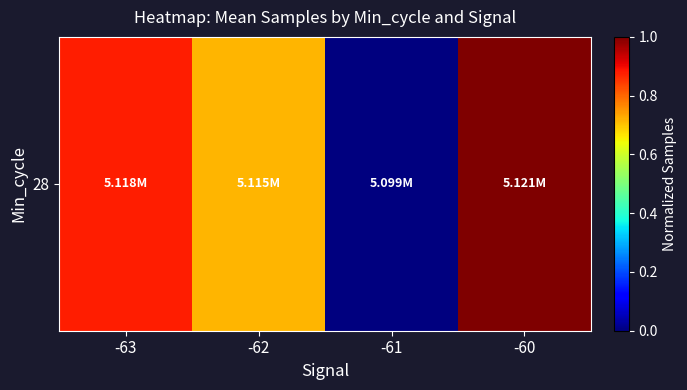

Count the number of categories in the chart.

4